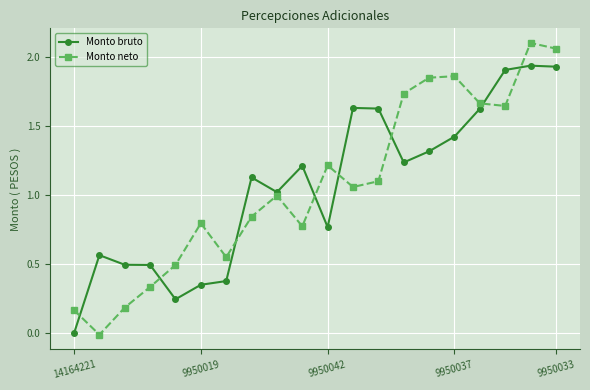

Which series has the largest range (max minus min)?

Monto neto